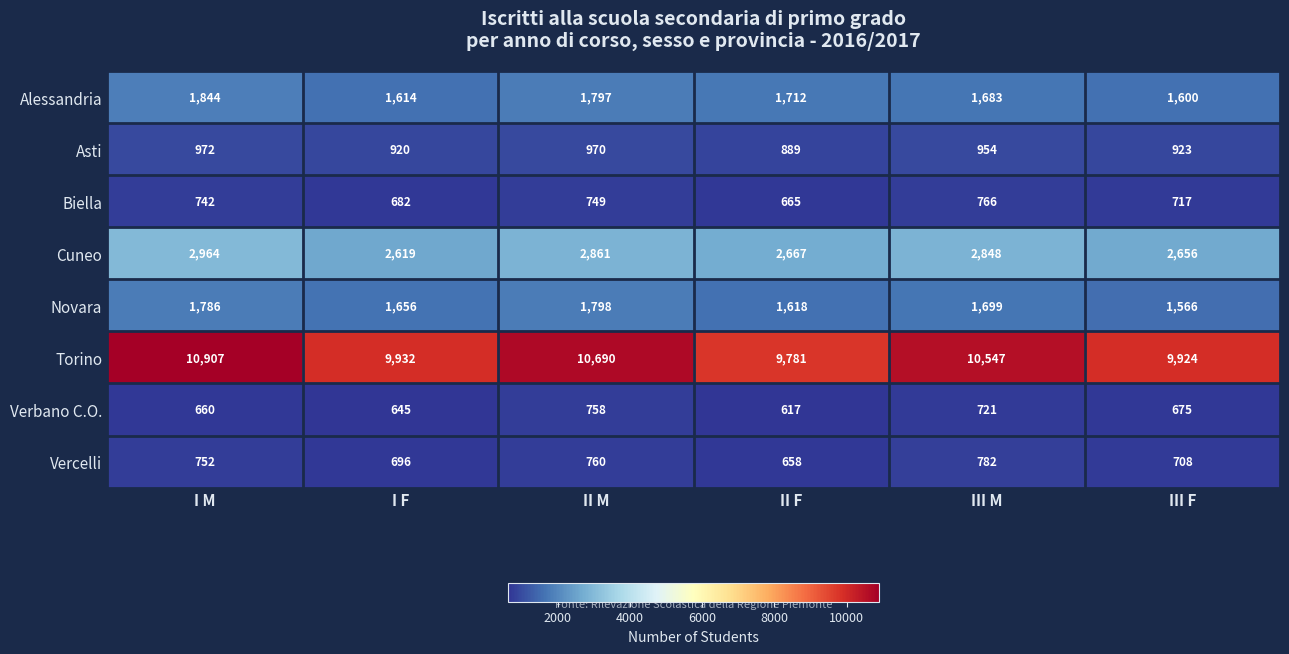

What is the spread (max minus min) of values at I F?

9287